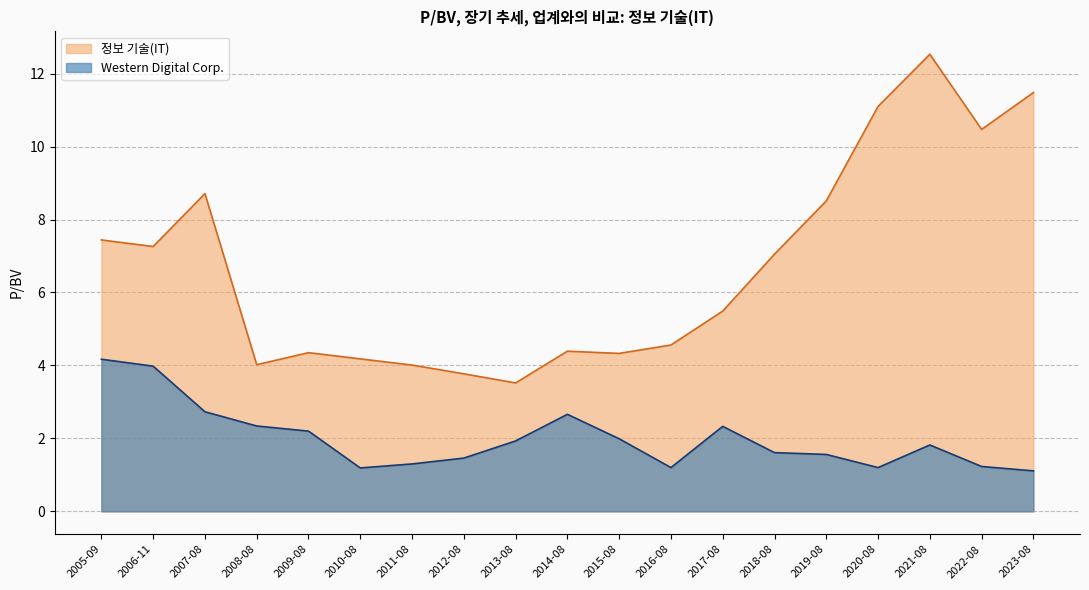

True or false: 정보 기술(IT) and Western Digital Corp. intersect in this chart.

False